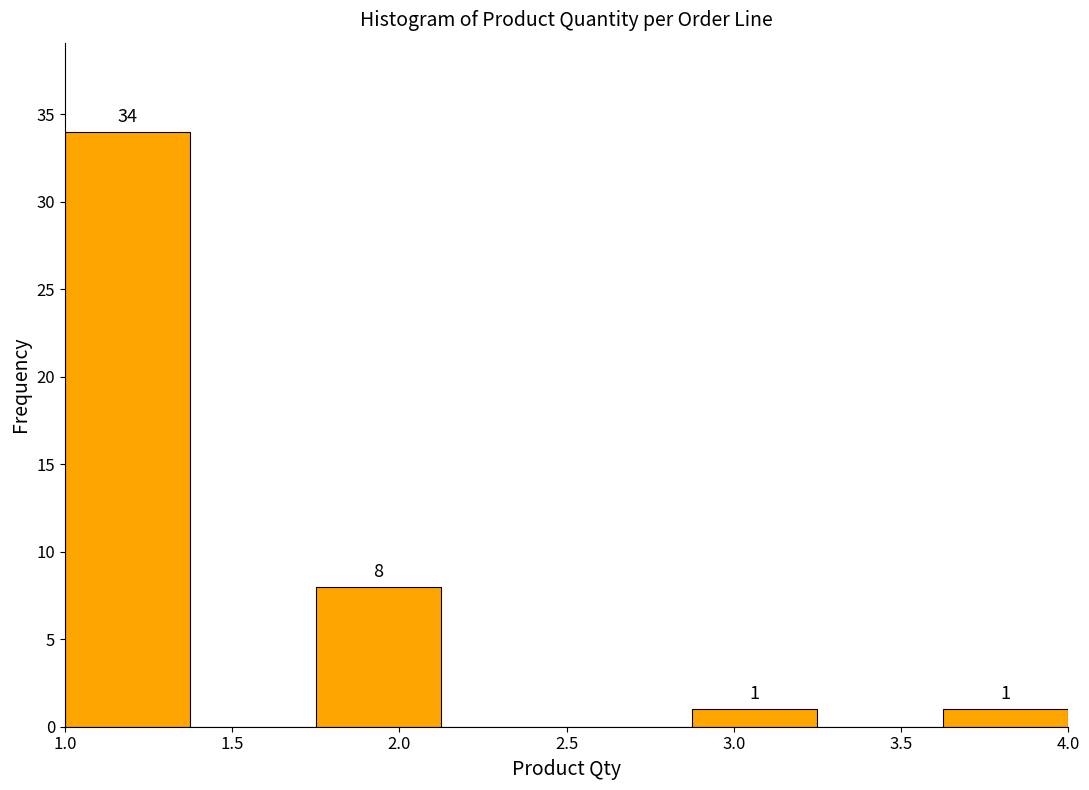

Over which range of the x-axis is the bar tallest?

1.000 to 1.375